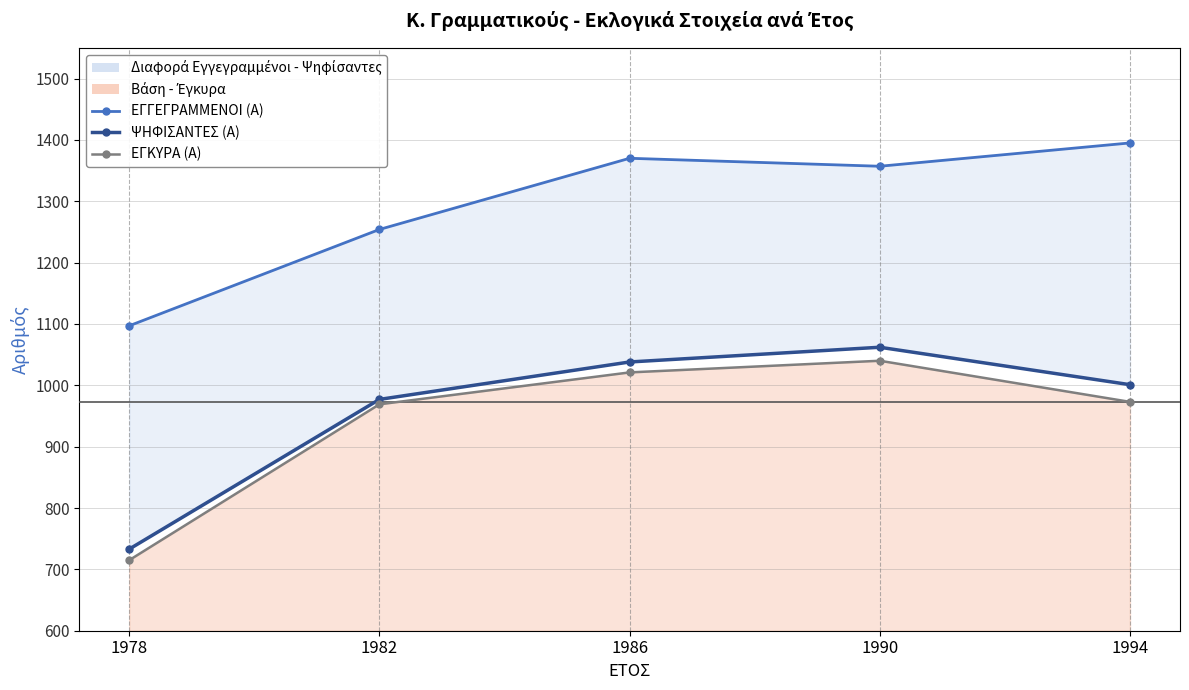

In ΕΓΓΕΓΡΑΜΜΕΝΟΙ (Α), how many points are lower than both neighbors (excluding endpoints)?

1